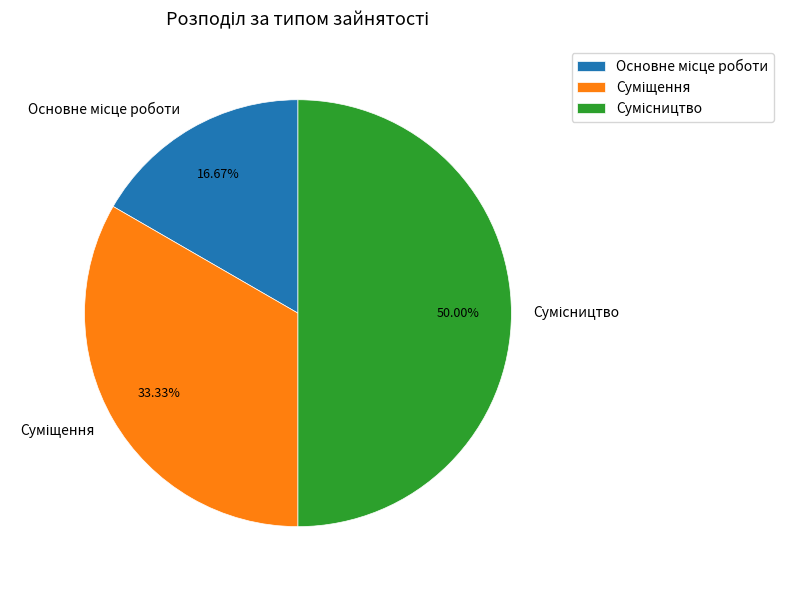

True or false: Сумісництво accounts for 50% of the total.

True